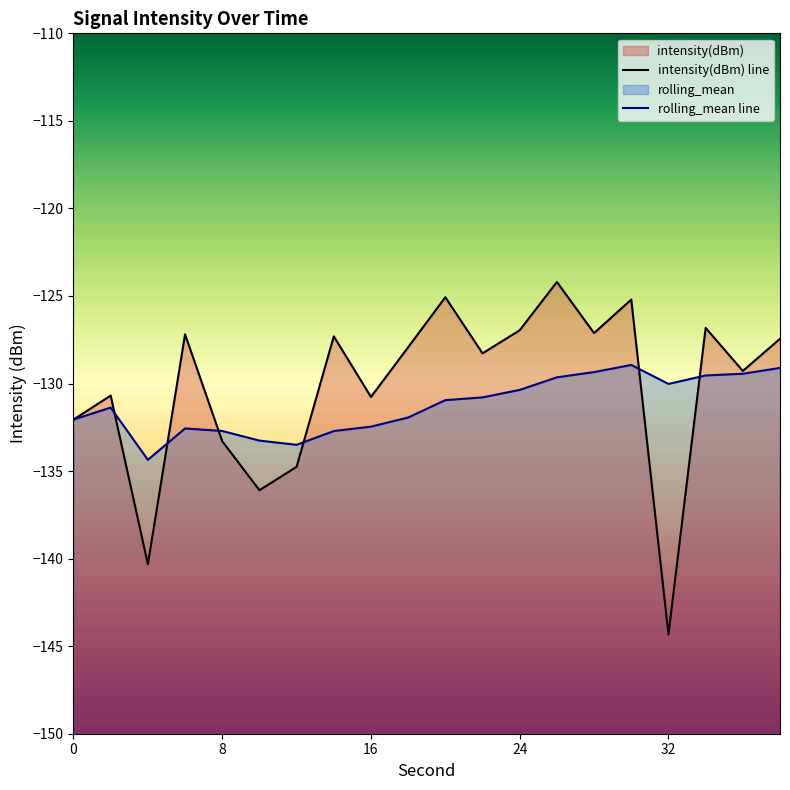

Reading right to left, transcribe all the data shown in this chart.

intensity(dBm): -127.4	-129.3	-126.8	-144.3	-125.2	-127.1	-124.2	-127.0	-128.3	-125.1	-127.9	-130.8	-127.3	-134.8	-136.1	-133.3	-127.2	-140.3	-130.7	-132.1
rolling_mean: -129.1	-129.4	-129.5	-130.0	-128.9	-129.3	-129.6	-130.4	-130.8	-130.9	-131.9	-132.5	-132.7	-133.5	-133.3	-132.7	-132.6	-134.4	-131.4	-132.1